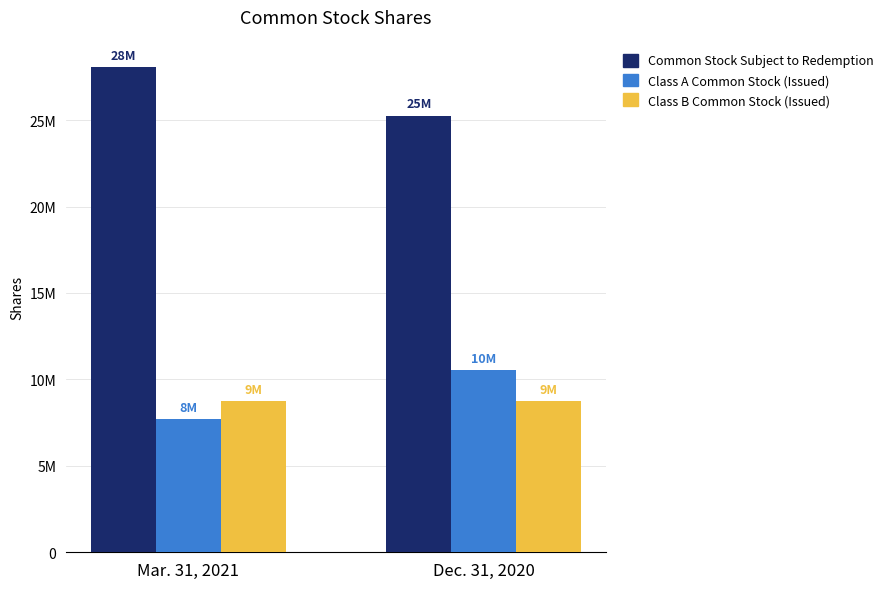

Does the chart contain any negative values?

No